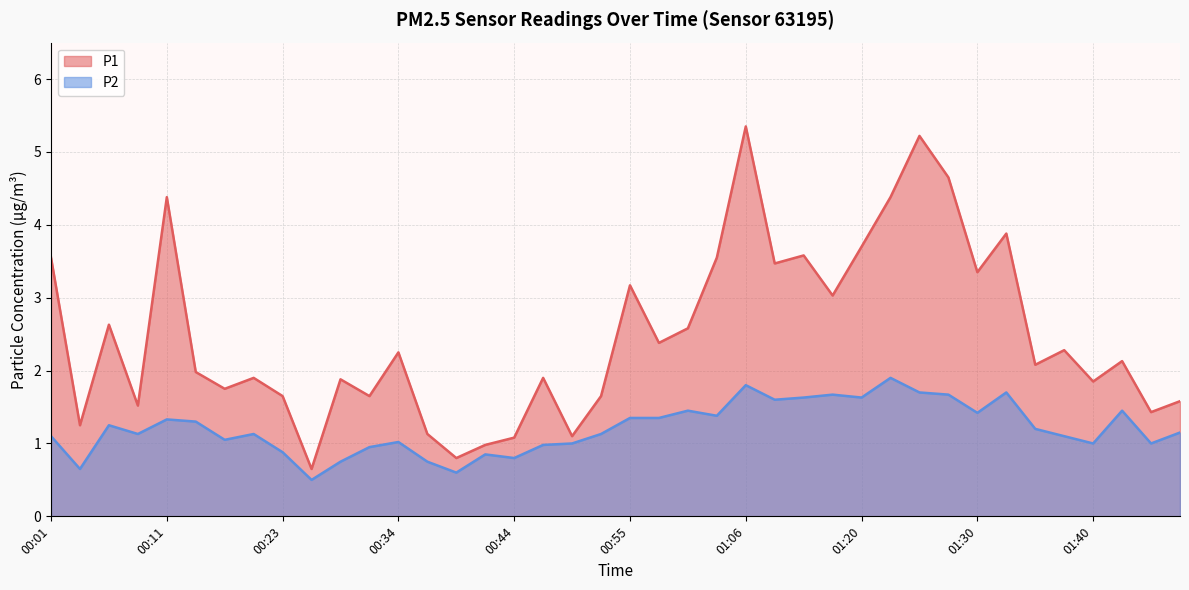

In P2, how many points are higher than both neighbors (excluding endpoints)?

11